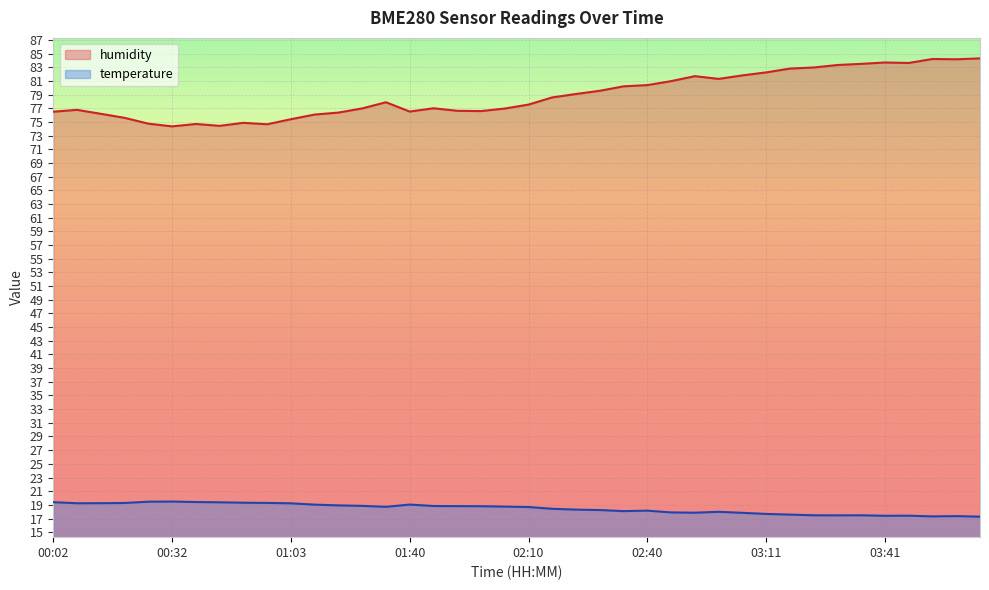

Read the humidity value at 04:06.

84.3